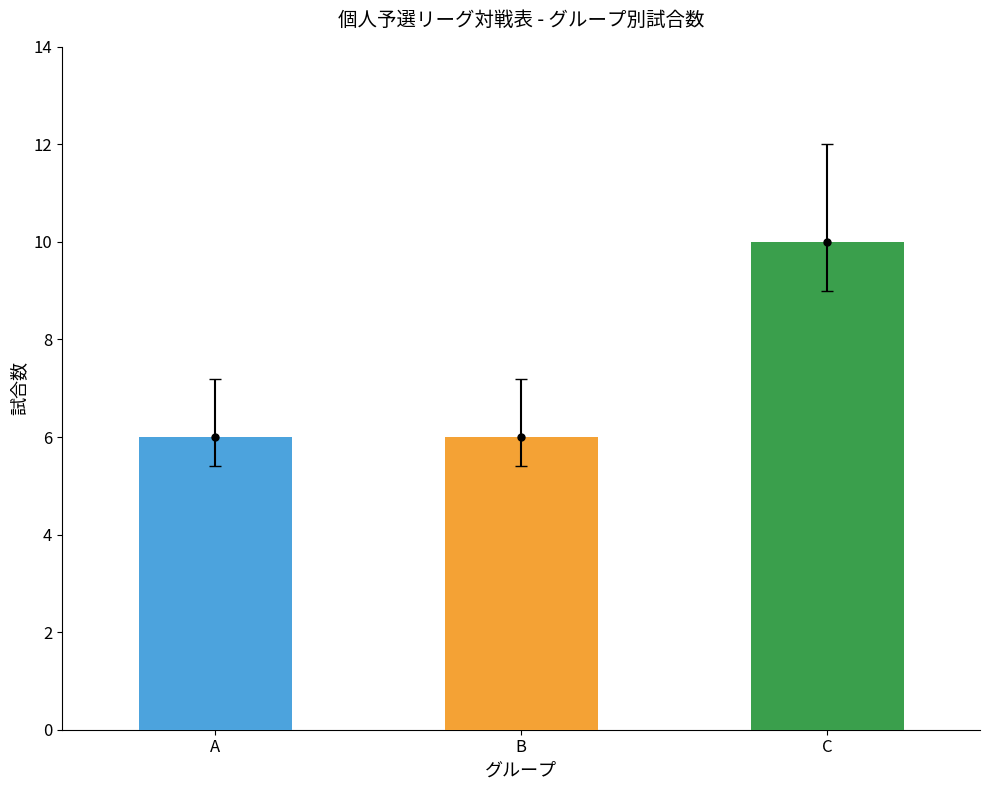

What is the approximate value at B?

6